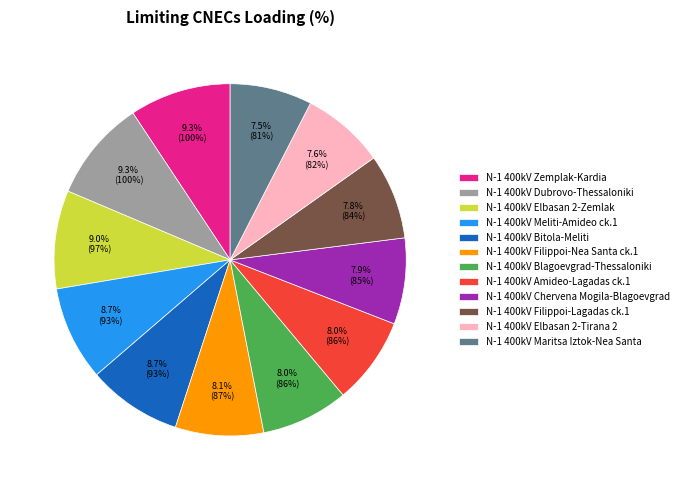

Does N-1 400kV Maritsa Iztok-Nea Santa represent more than half of the total?

No